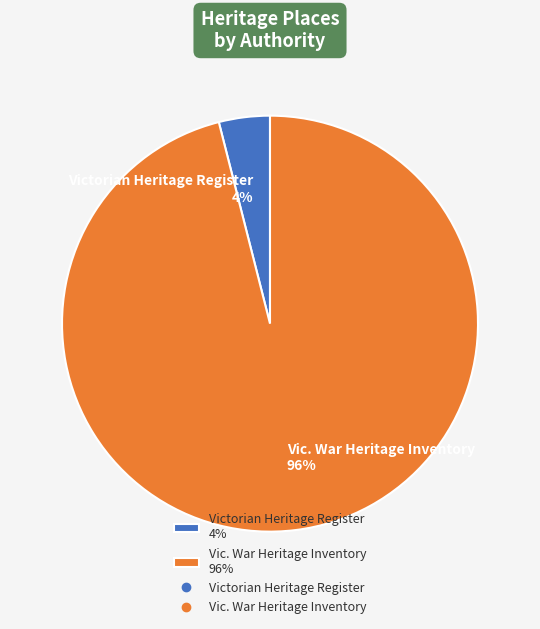

Combined, do Victorian Heritage Register 4% and Vic. War Heritage Inventory 96% account for over 50%?

Yes